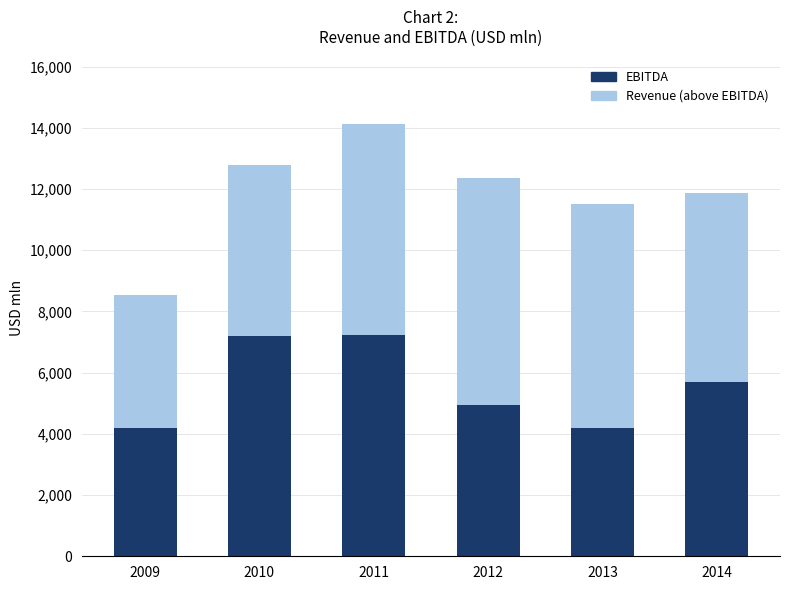

What is the total value across all series at 2012?

12366